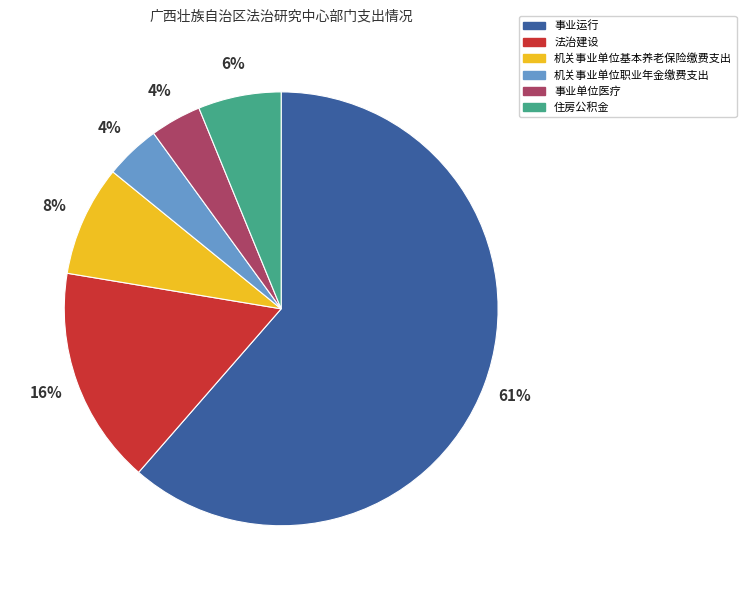

To the nearest percent, what is the difference between the largest and smallest slice percentages?

58%